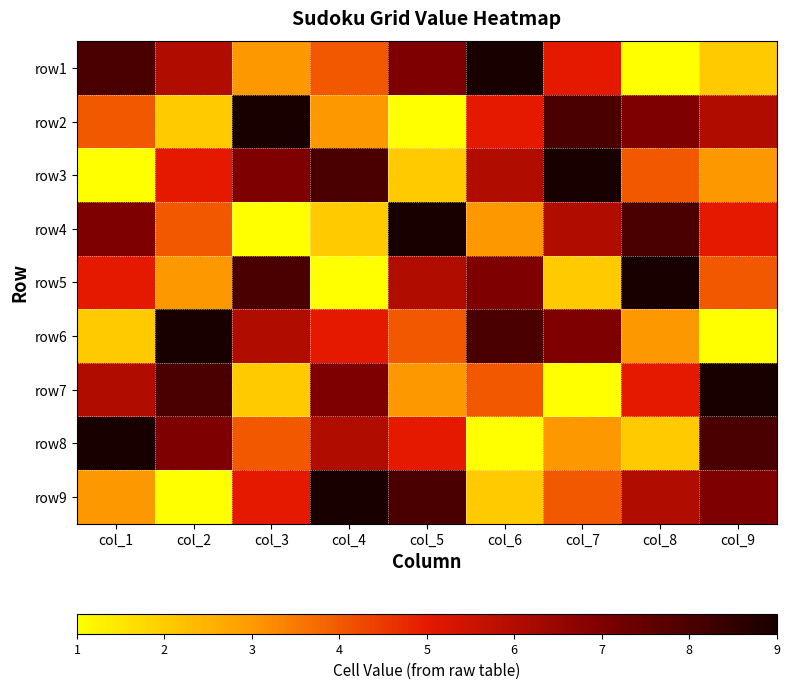

At which category is the sum across all series the highest?

col_1